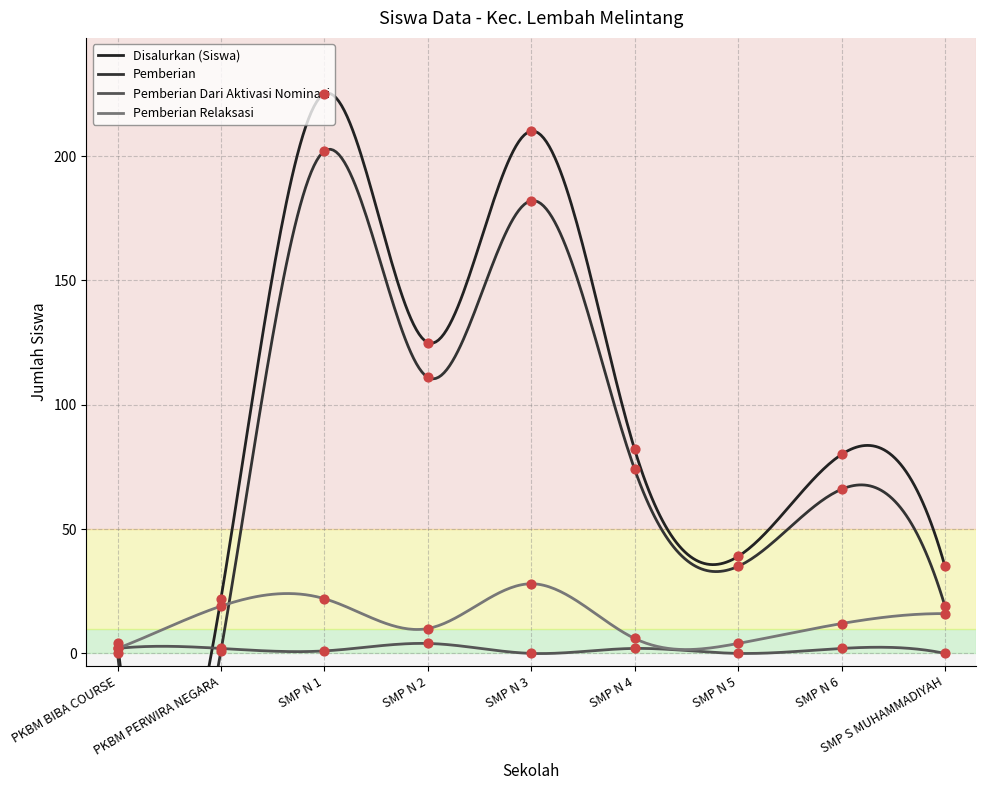

Is the value of Pemberian Dari Aktivasi Nominasi at SMP N 3 greater than the value of Disalurkan (Siswa) at SMP N 6?

No